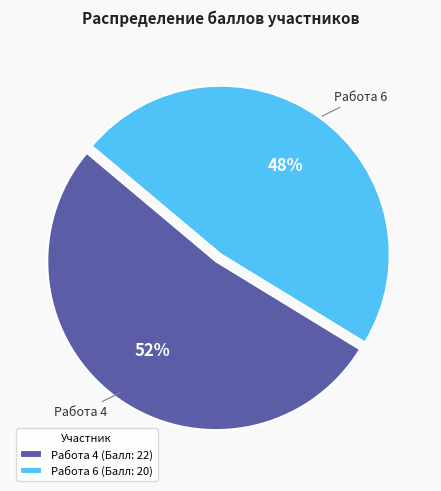

Does Работа 6 represent more than half of the total?

No